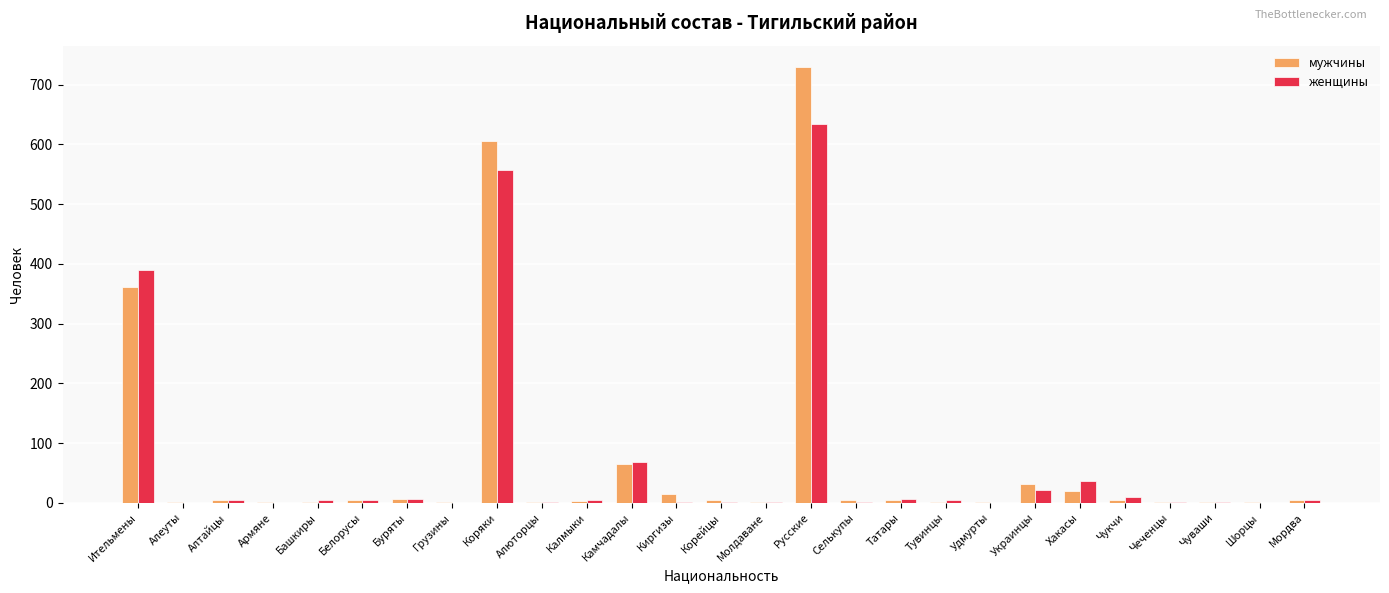

Is it true that женщины equals 342 at Армяне?

False